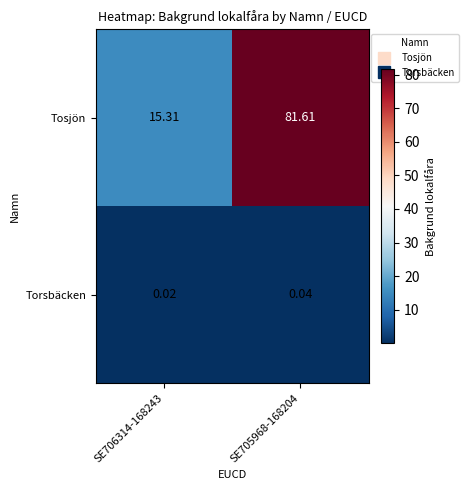

Which series has the widest spread of values?

Tosjön